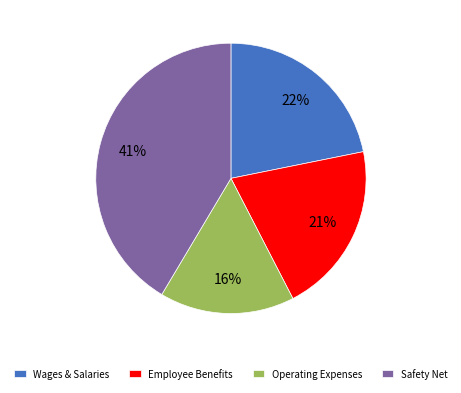

How many slices are in this pie chart?

4